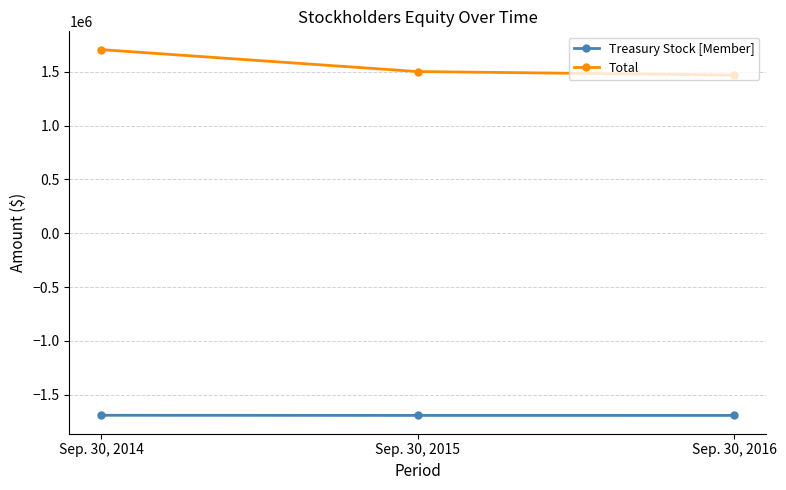

What is the value of the Treasury Stock [Member] point at the 1st from the left?

-1692519